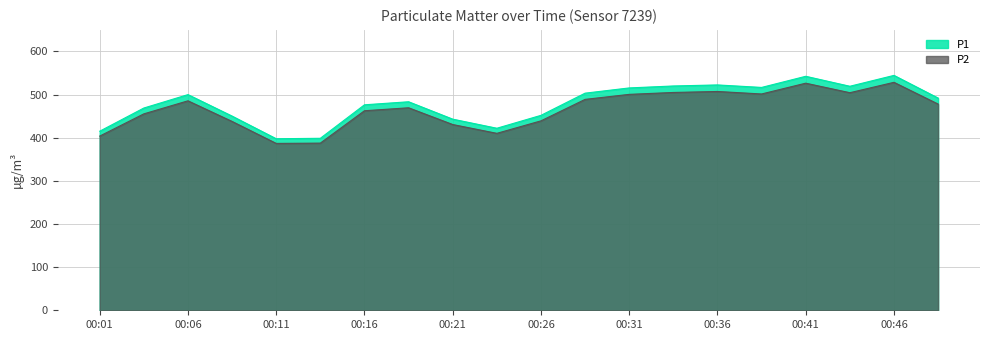

Does the chart have visible grid lines?

Yes